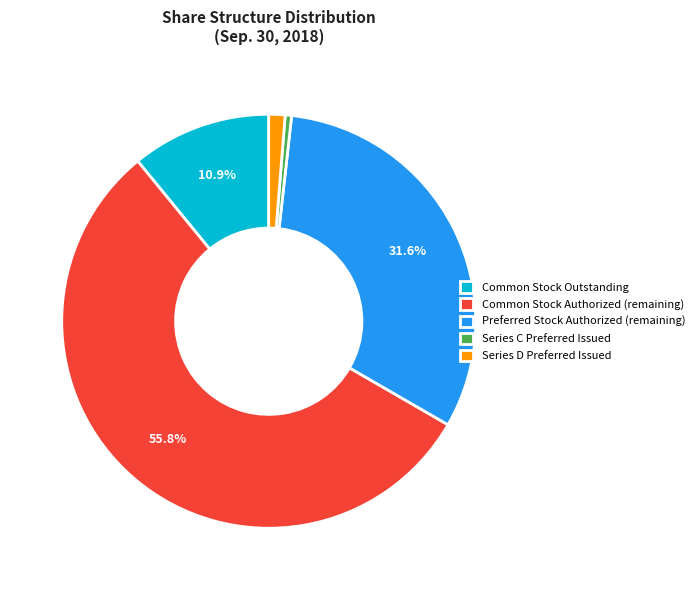

What is the smallest slice in the pie chart?

Series C Preferred Issued